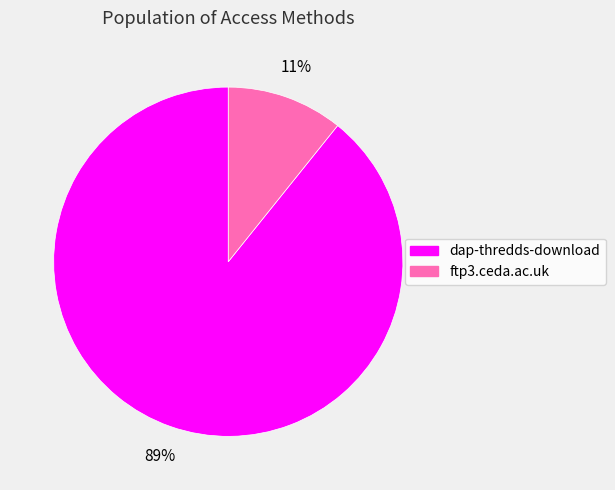

To the nearest percent, what is the combined percentage of ftp3.ceda.ac.uk and dap-thredds-download?

100%